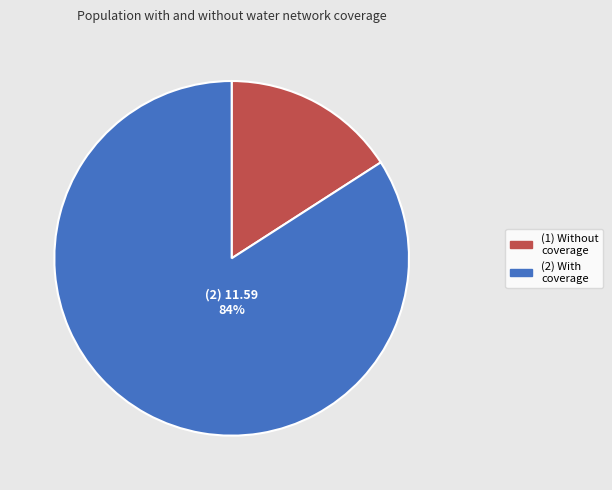

Is there any slice that represents more than half of the pie?

Yes